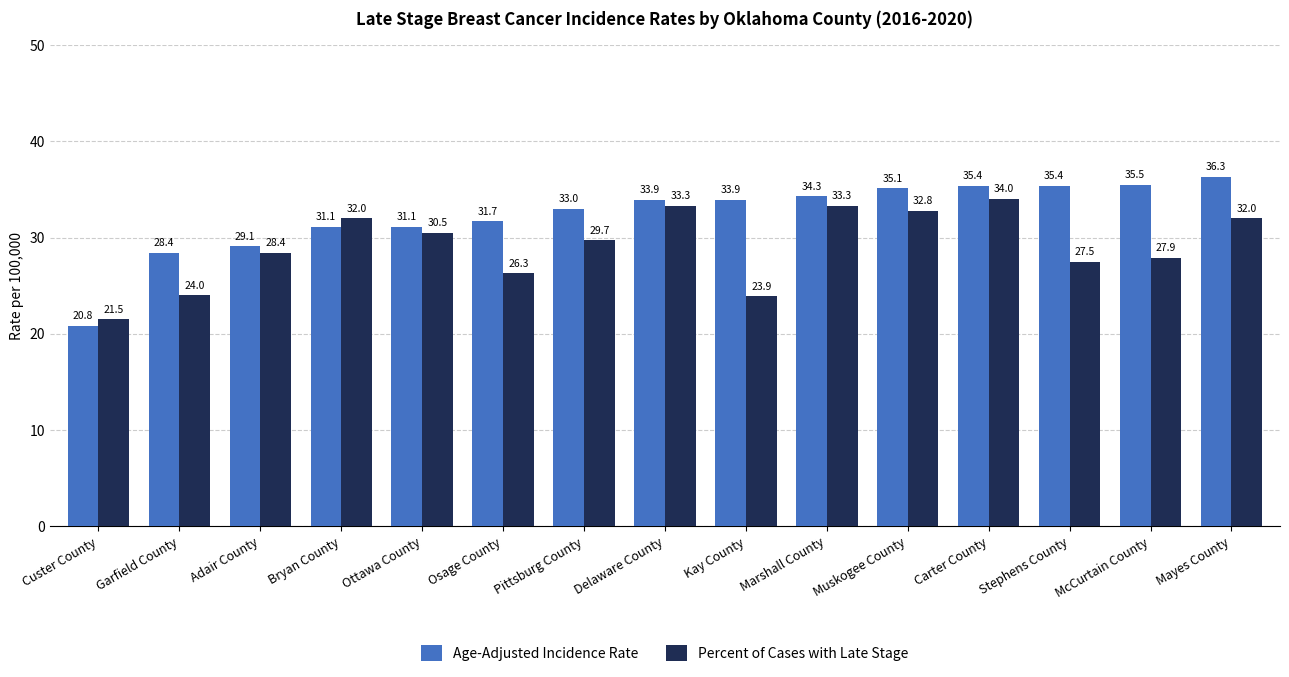

True or false: Age-Adjusted Incidence Rate has a value of 20.8 at Custer County.

True